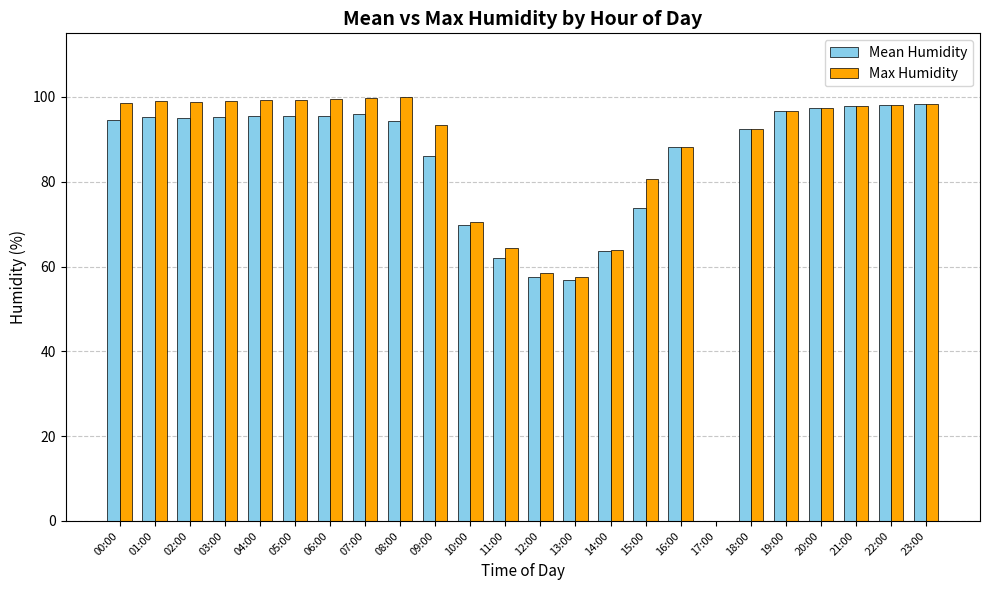

Between 07:00 and 10:00, which series saw the biggest shift?

Max Humidity